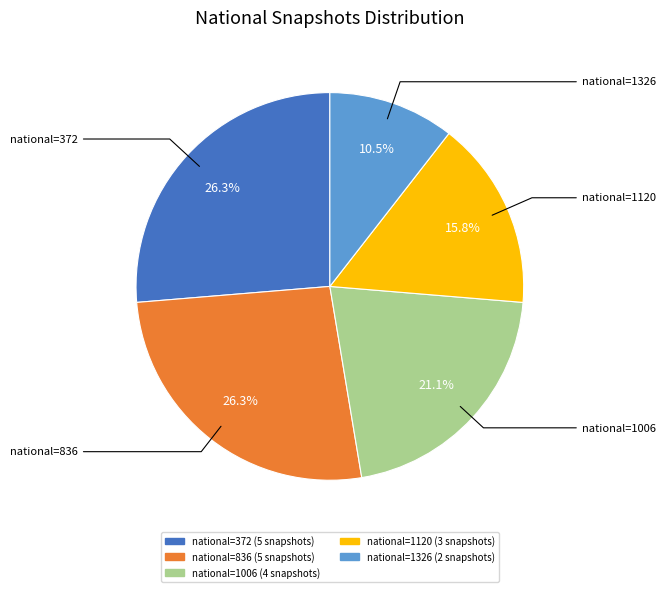

Is there a majority slice in this chart?

No